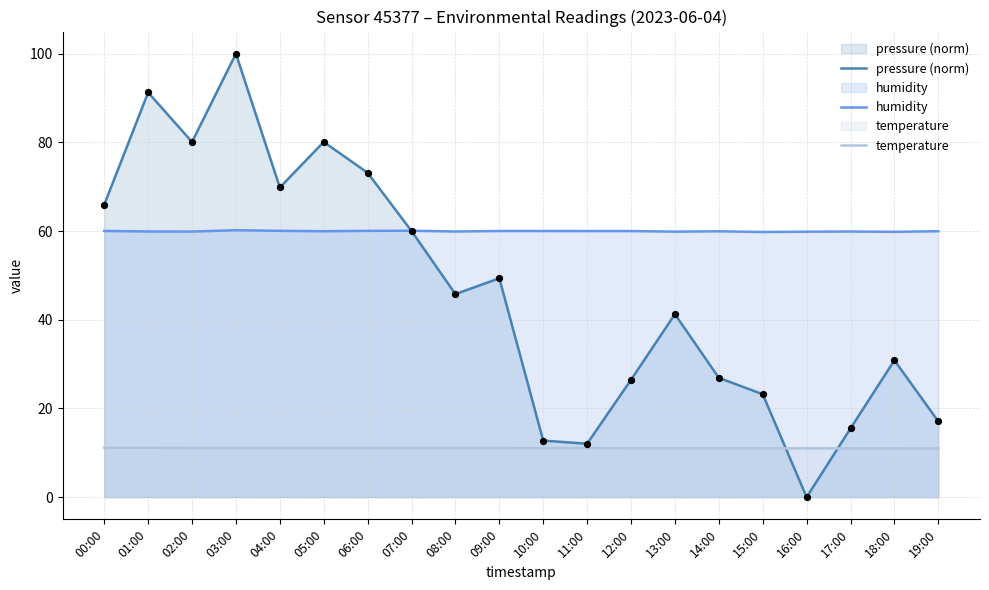

Which series has the largest total across all categories?

humidity